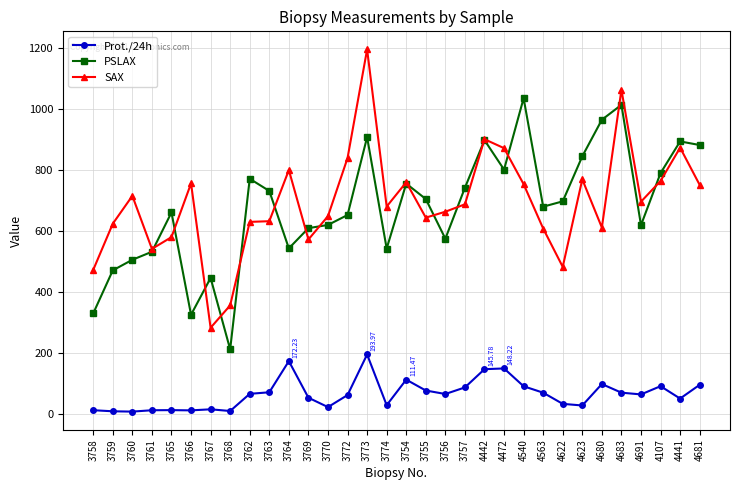

What is the difference between the maximum and minimum values in the PSLAX series?

823.6